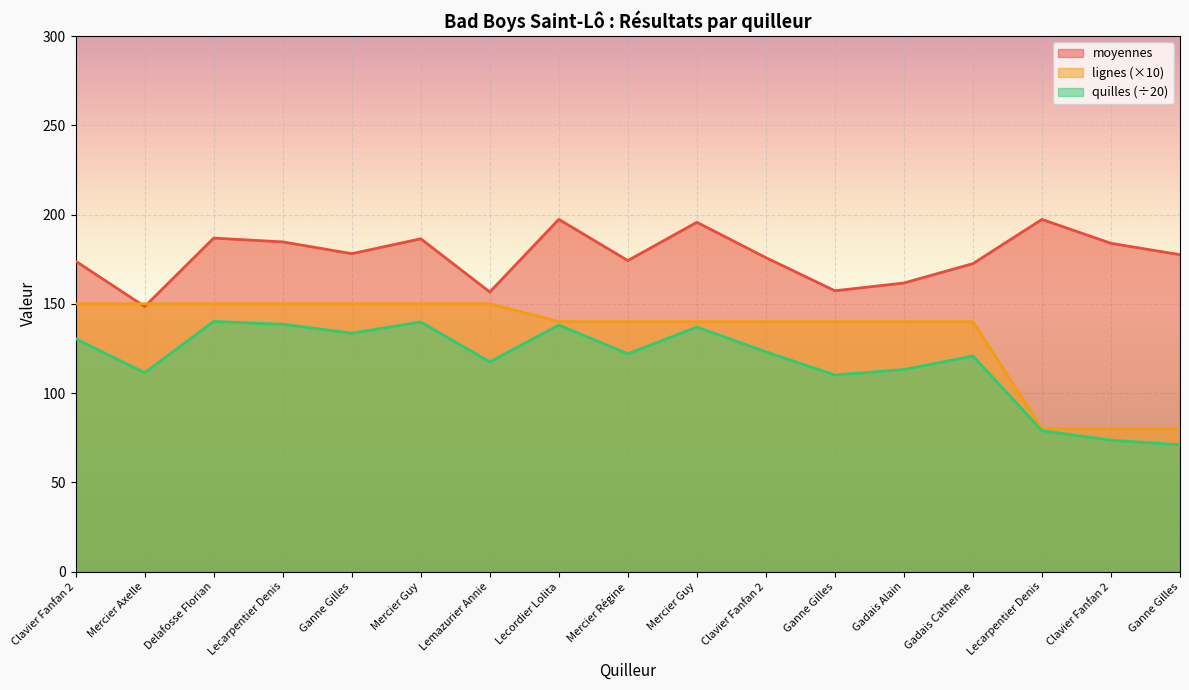

Does the chart display data point markers on the line(s)?

No